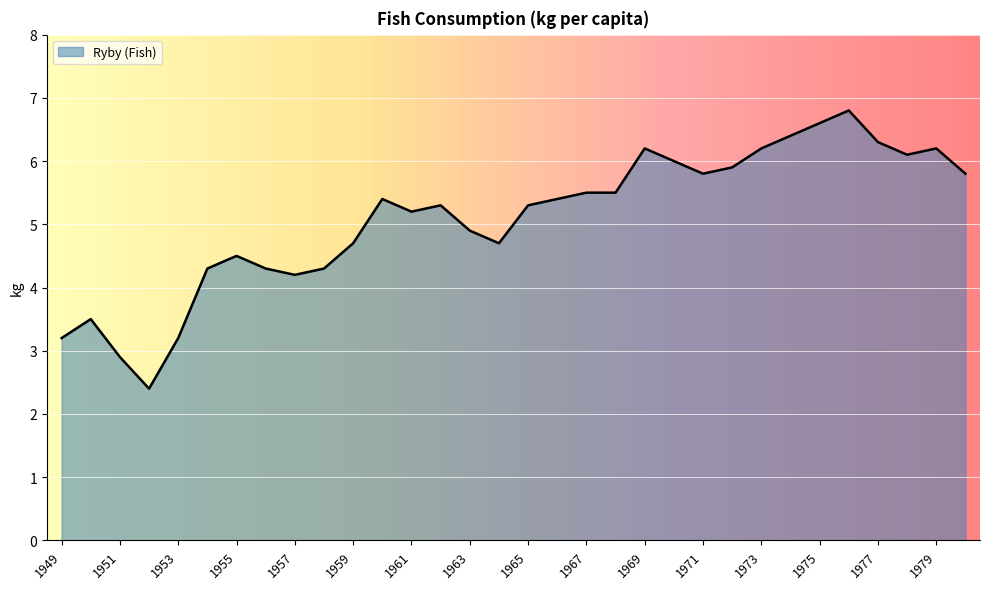

True or false: there are more than 0 points higher than both neighbors.

True